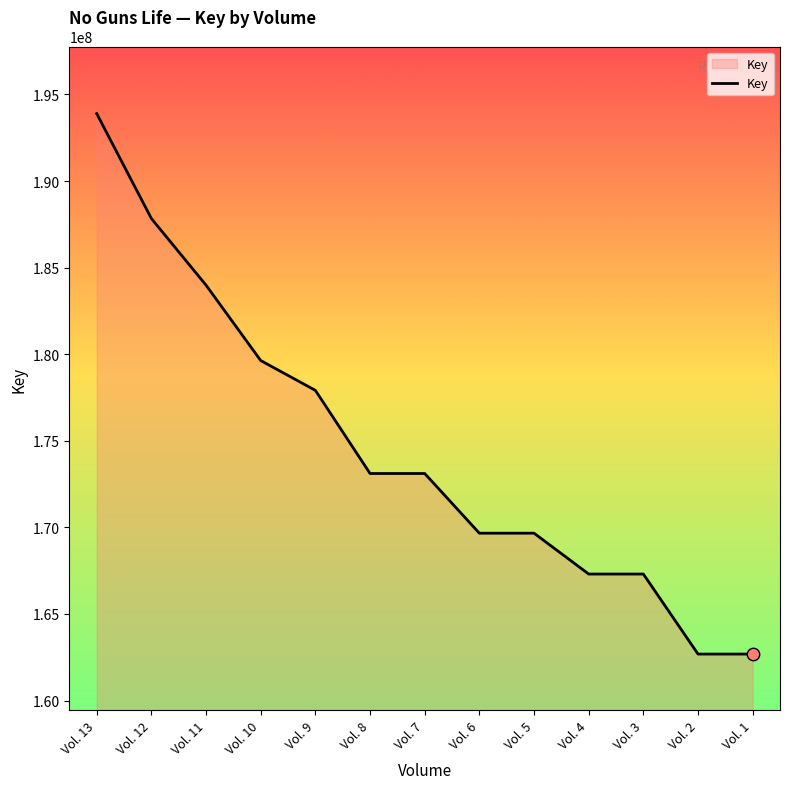

Between Vol. 1 and Vol. 12, which is larger?

Vol. 12